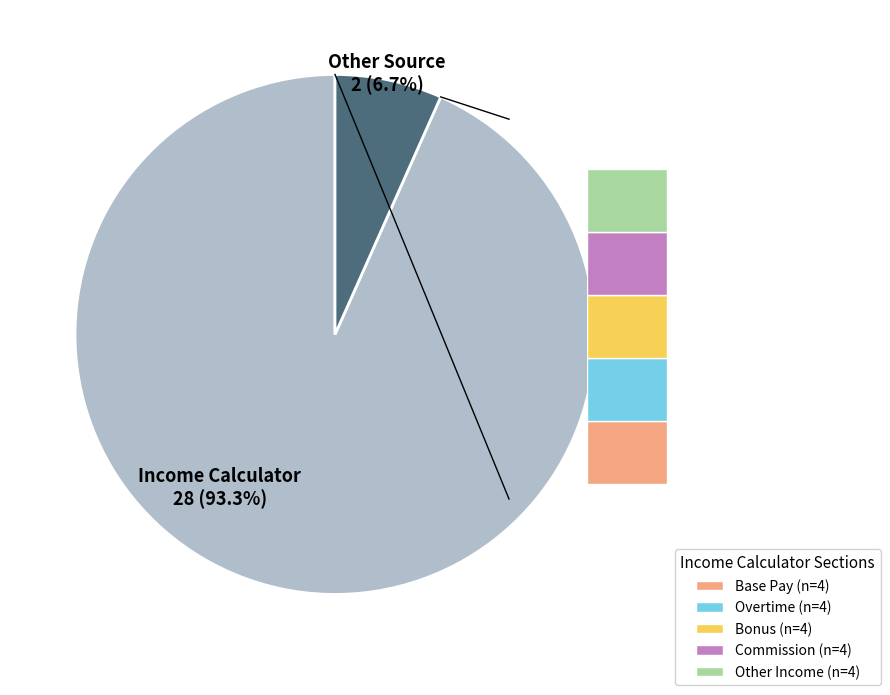

Is there any slice that represents more than half of the pie?

Yes